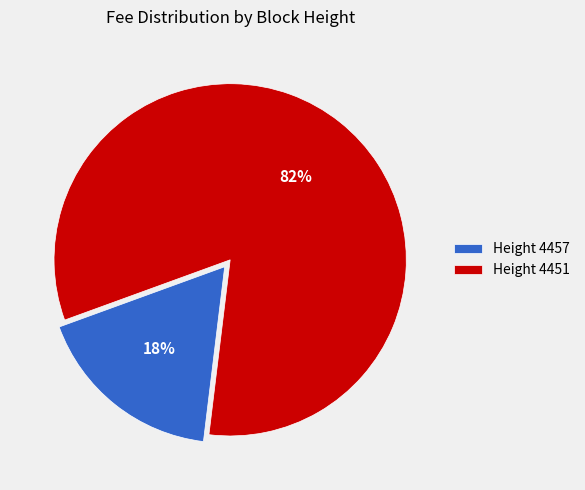

Which slice is the smallest?

Height 4457